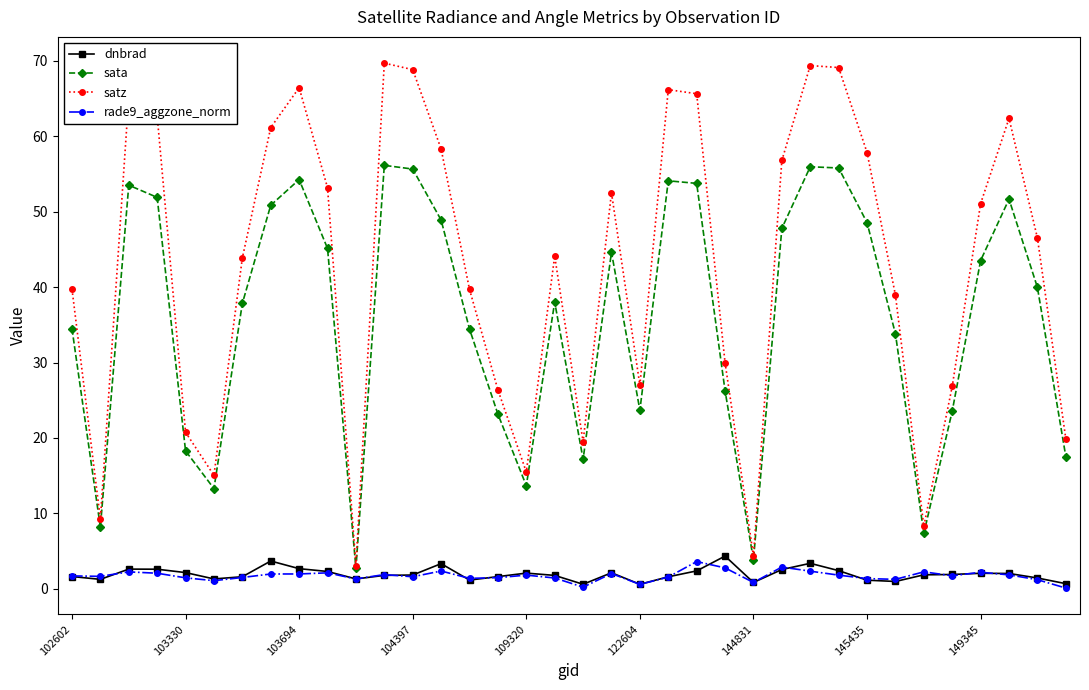

List the series in order of their peak value, highest first.

satz, sata, dnbrad, rade9_aggzone_norm